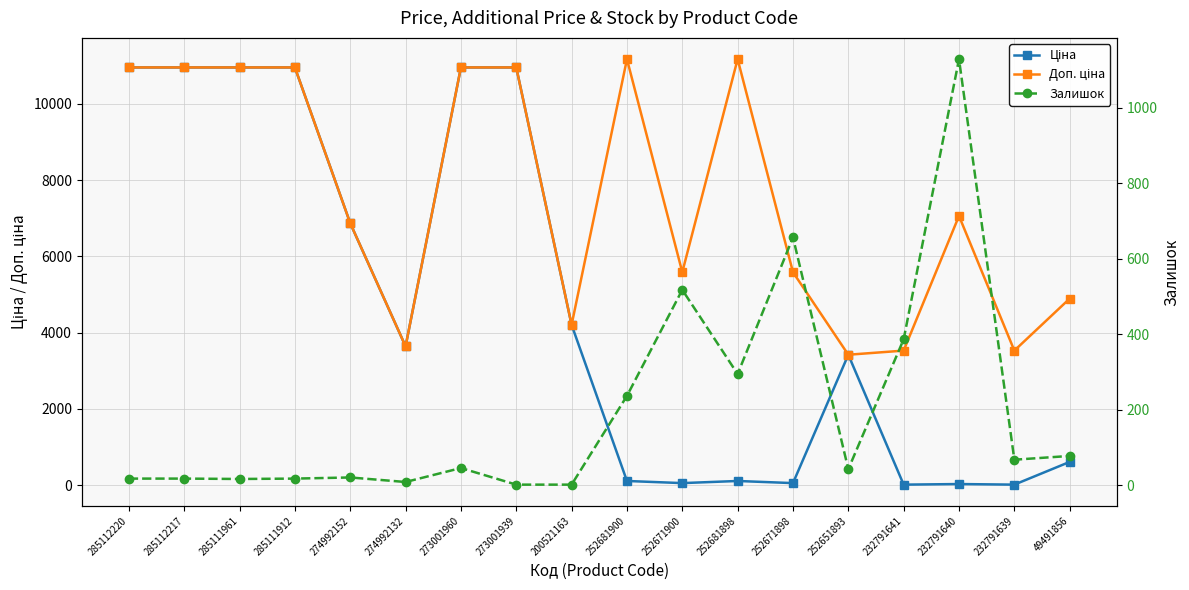

What is the spread (max minus min) of values at 252681900?

11057.3